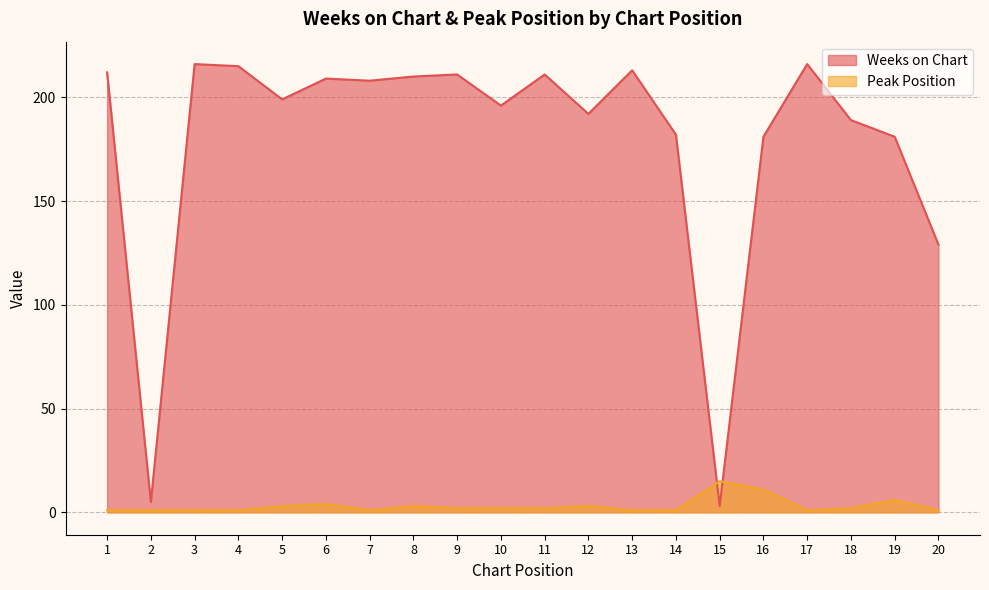

List the series in order of their peak value, highest first.

Weeks on Chart, Peak Position